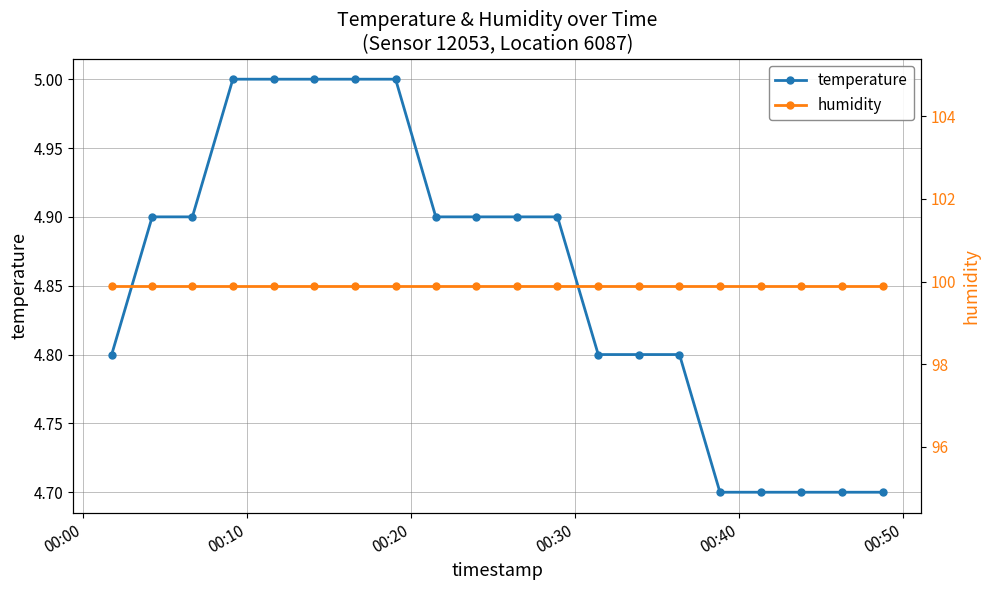

At which category does the chart reach its peak across all series?

00:00